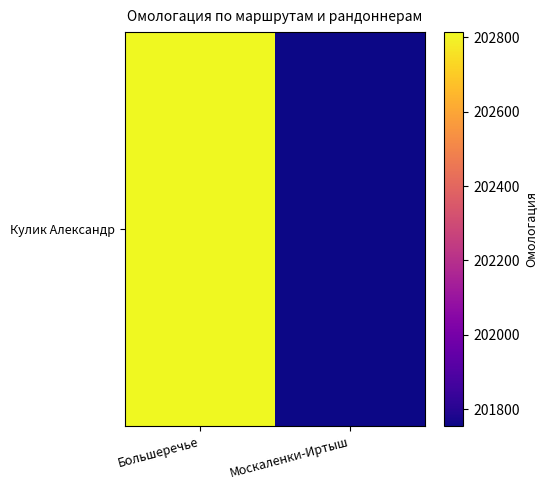

What is the change in value from Большеречье to Москаленки-Иртыш?

-1059